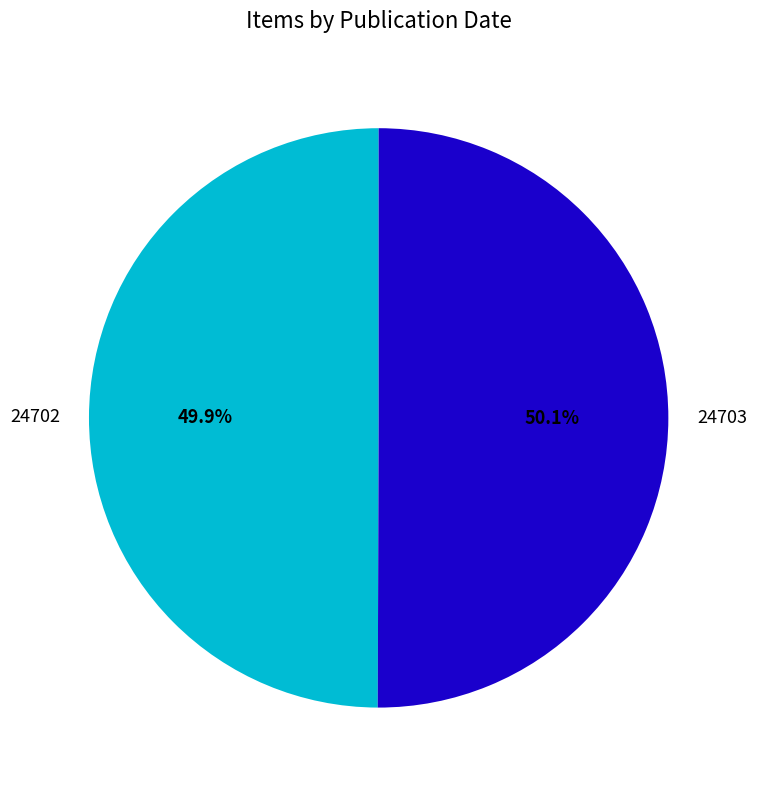

What percentage is the 24703 slice, to the nearest percent?

50%